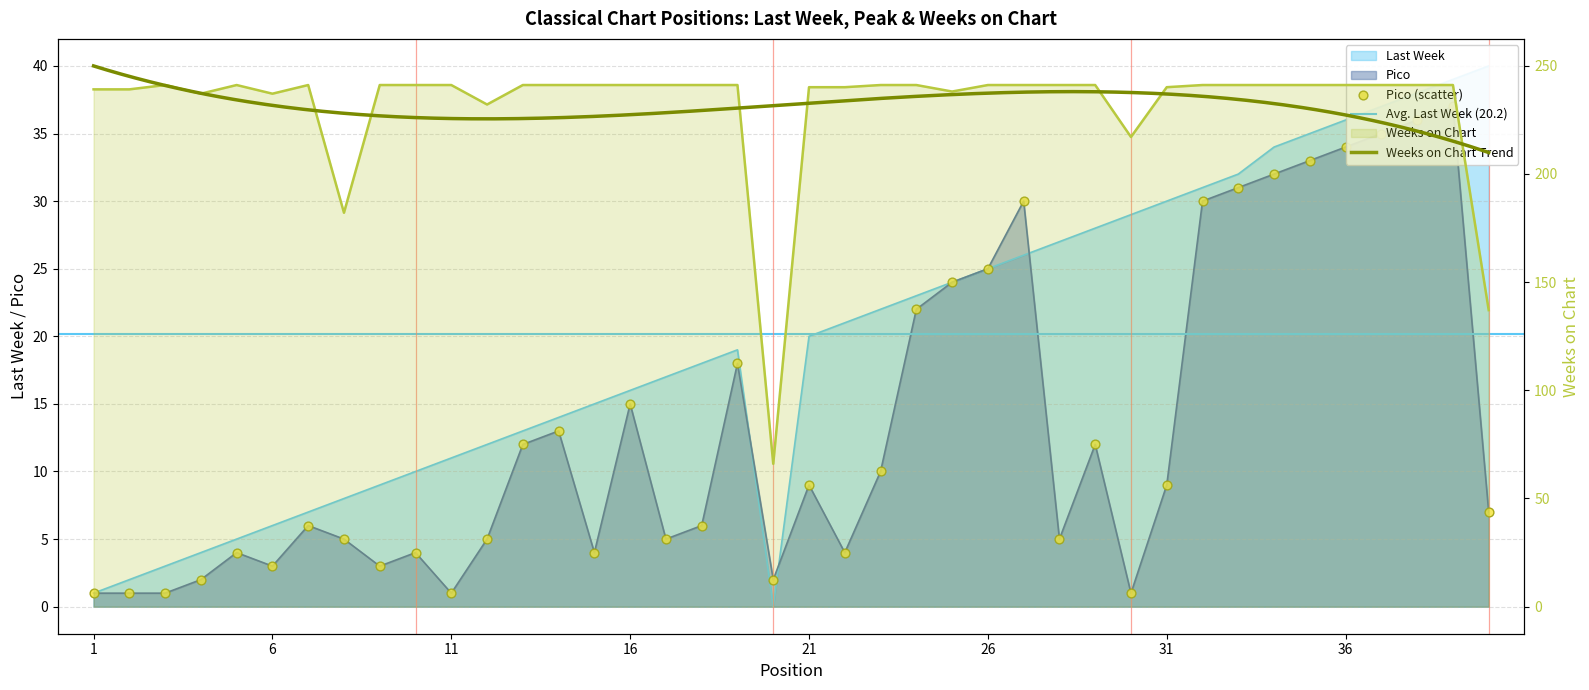

Which series reaches the minimum Y coordinate?

Last Week